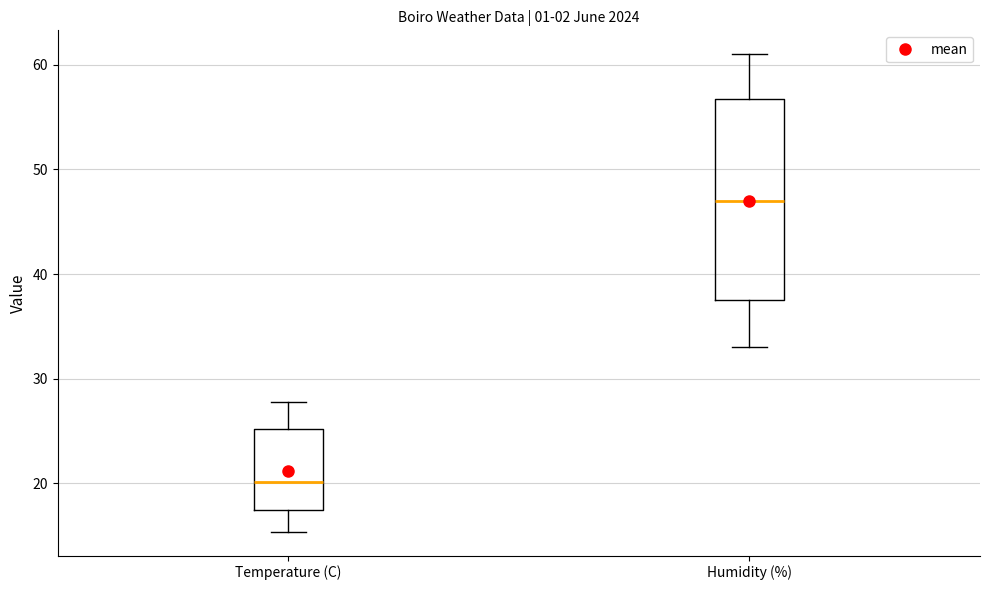

Reading left to right, read every box against the y-axis: the position of its median line, the range the box covers, and the ends of its whiskers. The values are not printed on the chart, so give them approximately, as read against the axis.

Temperature (C): median 20, box 18 to 25, whiskers 15 to 28
Humidity (%): median 47, box 38 to 57, whiskers 33 to 61